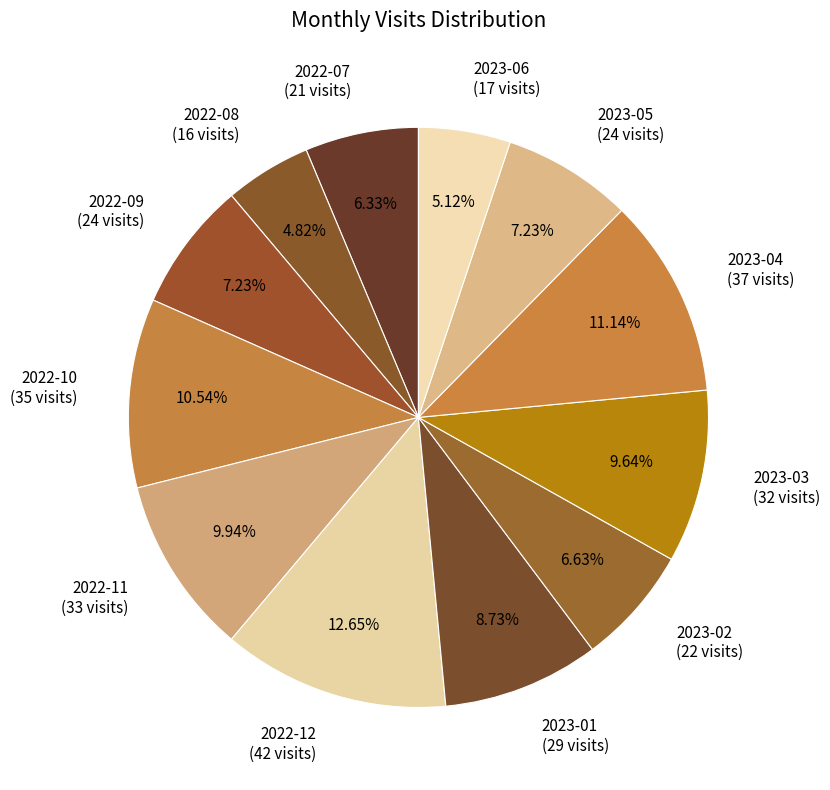

Do 2023-01 and 2022-11 together represent more than half of the pie?

No